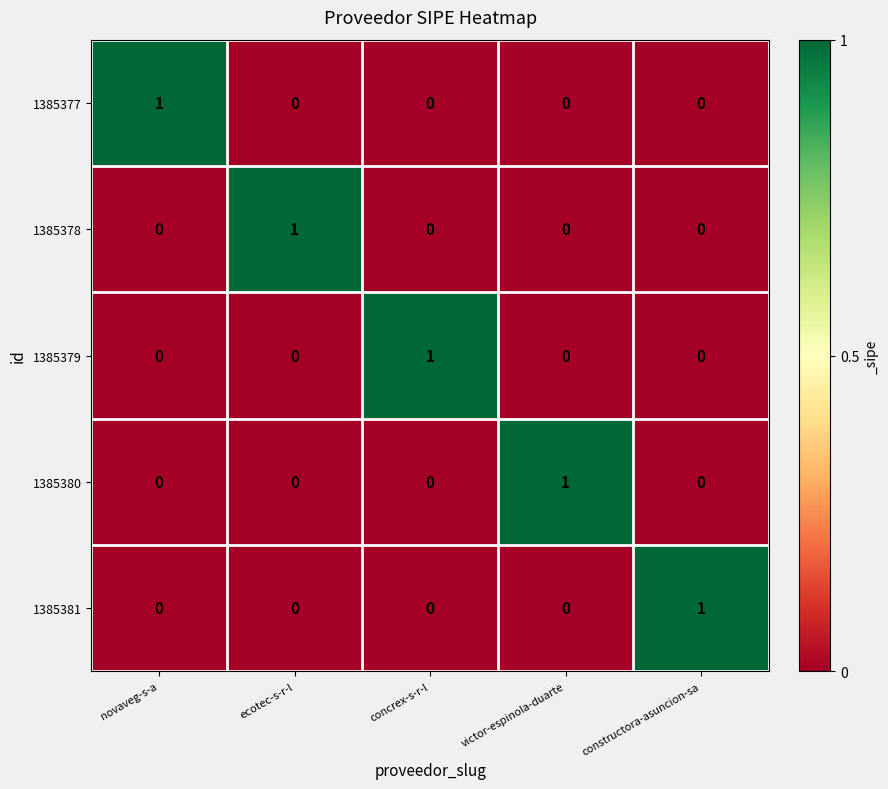

At which label does 1385381 reach its peak?

constructora-asuncion-sa